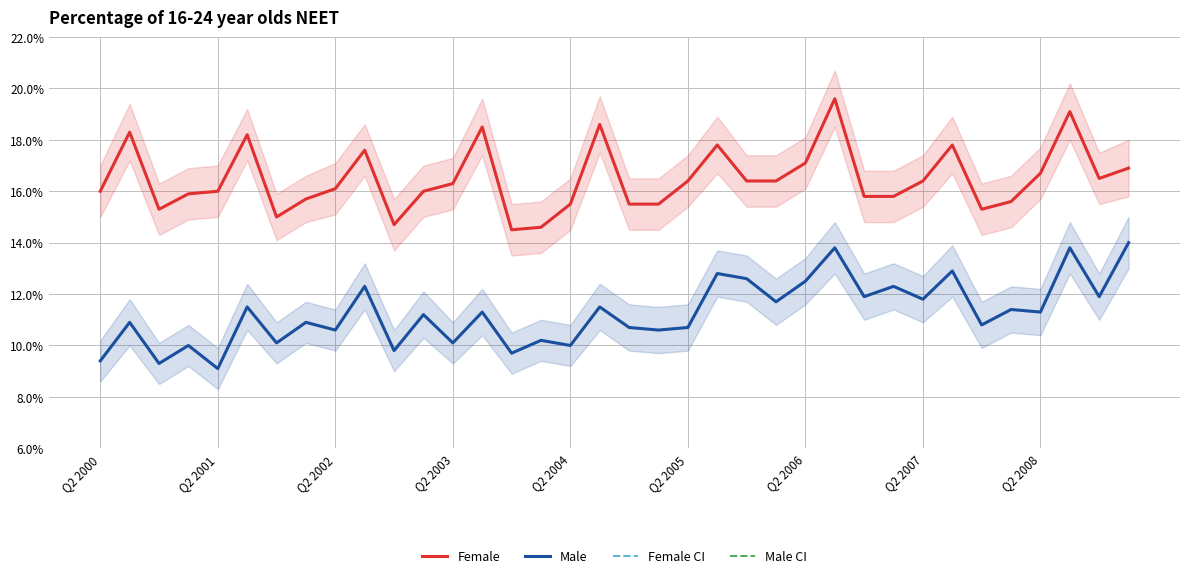

How many lines are shown in the chart?

4